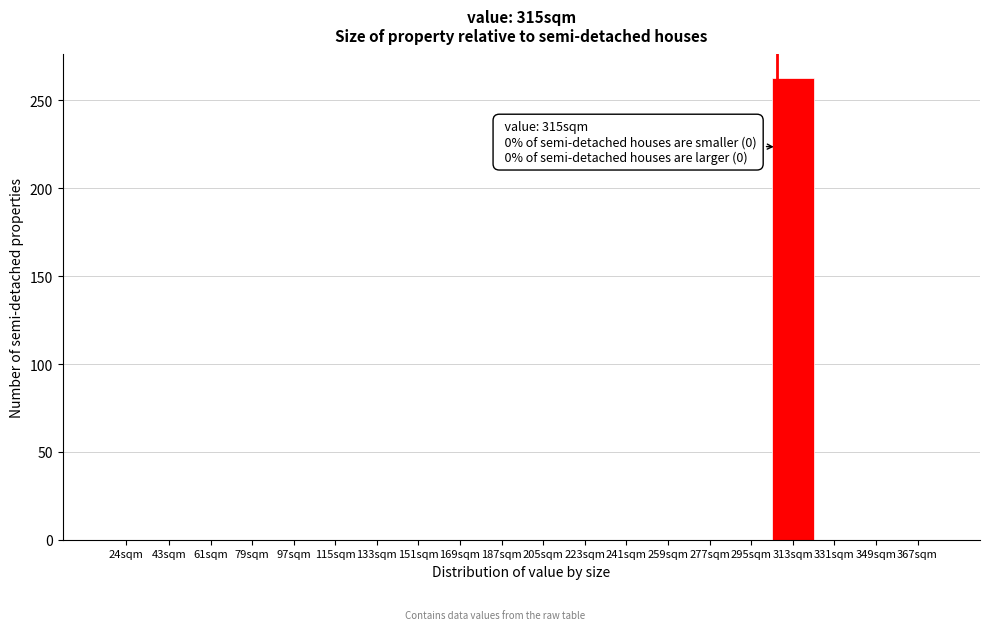

Reading left to right, transcribe all the data shown in this chart.

24sqm=0	43sqm=0	61sqm=0	79sqm=0	97sqm=0	115sqm=0	133sqm=0	151sqm=0	169sqm=0	187sqm=0	205sqm=0	223sqm=0	241sqm=0	259sqm=0	277sqm=0	295sqm=0	313sqm=263	331sqm=0	349sqm=0	367sqm=0